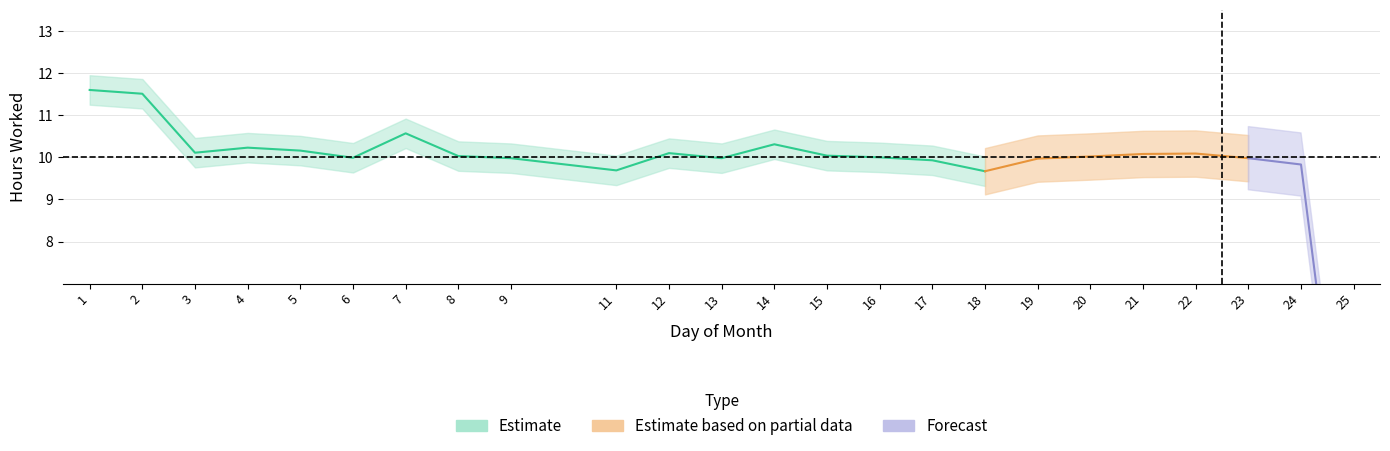

Is this an area chart (filled region under the line)?

No